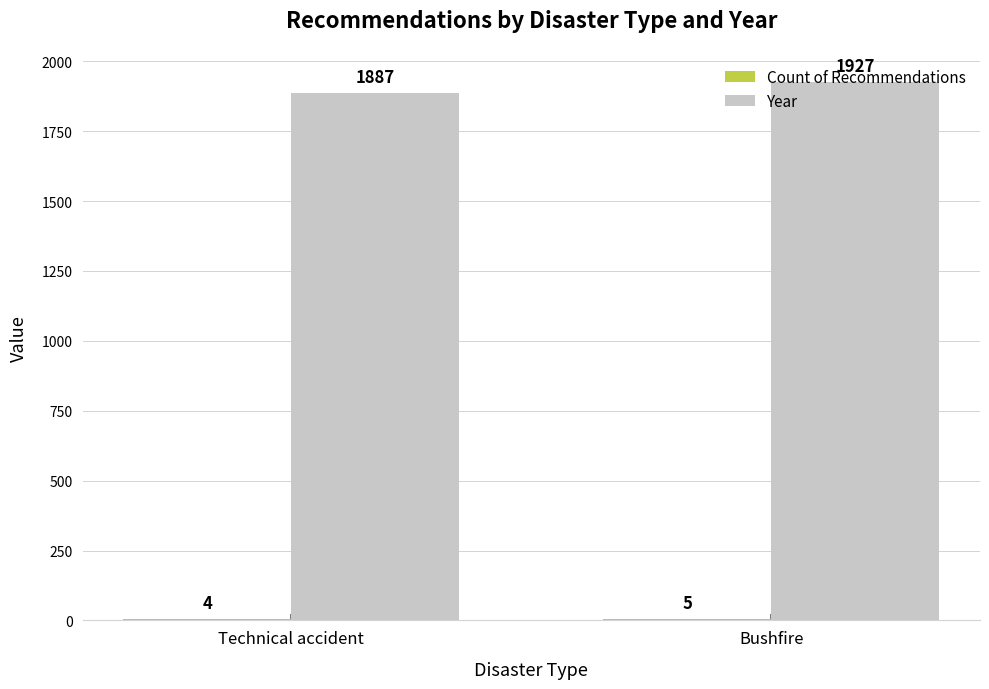

What is the maximum value for Year?

1927